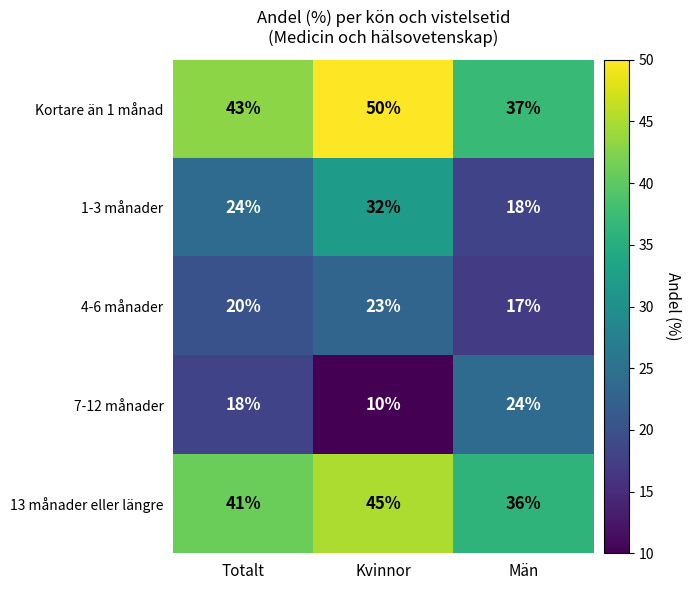

Is it true that Kortare än 1 månad equals 43 at Totalt?

True